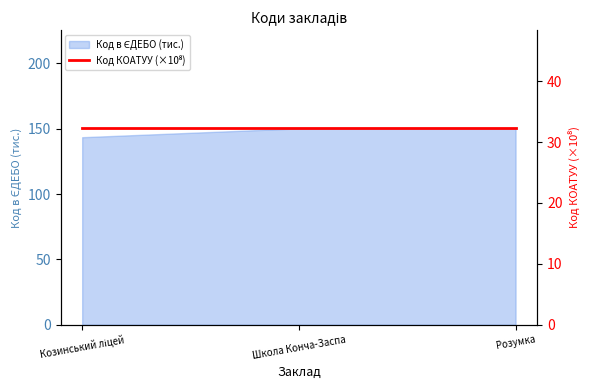

Does the chart display data point markers on the line(s)?

No